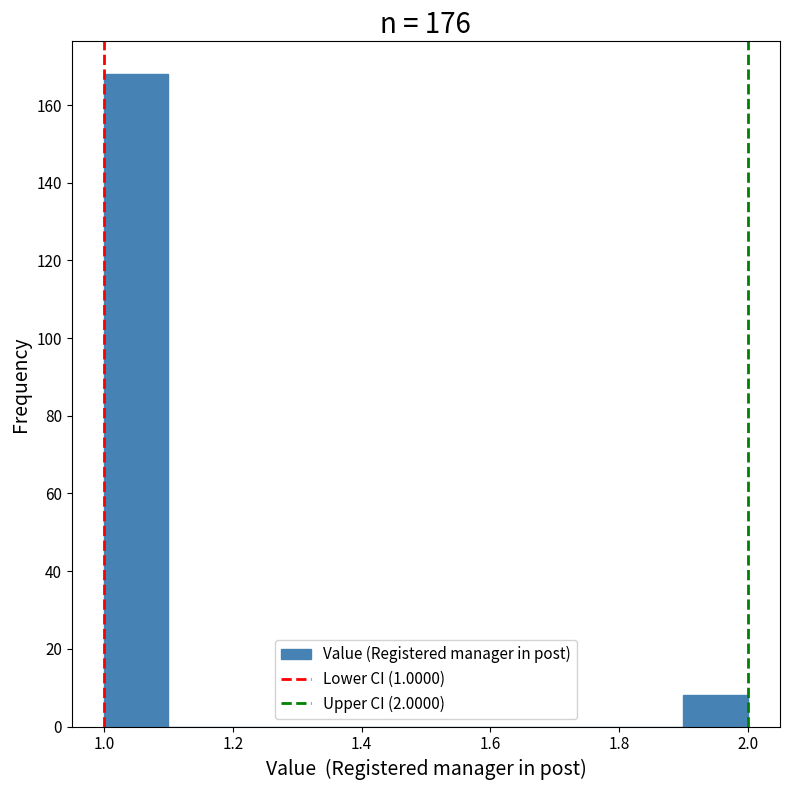

Over which range of the x-axis is the bar tallest?

1.0 to 1.1